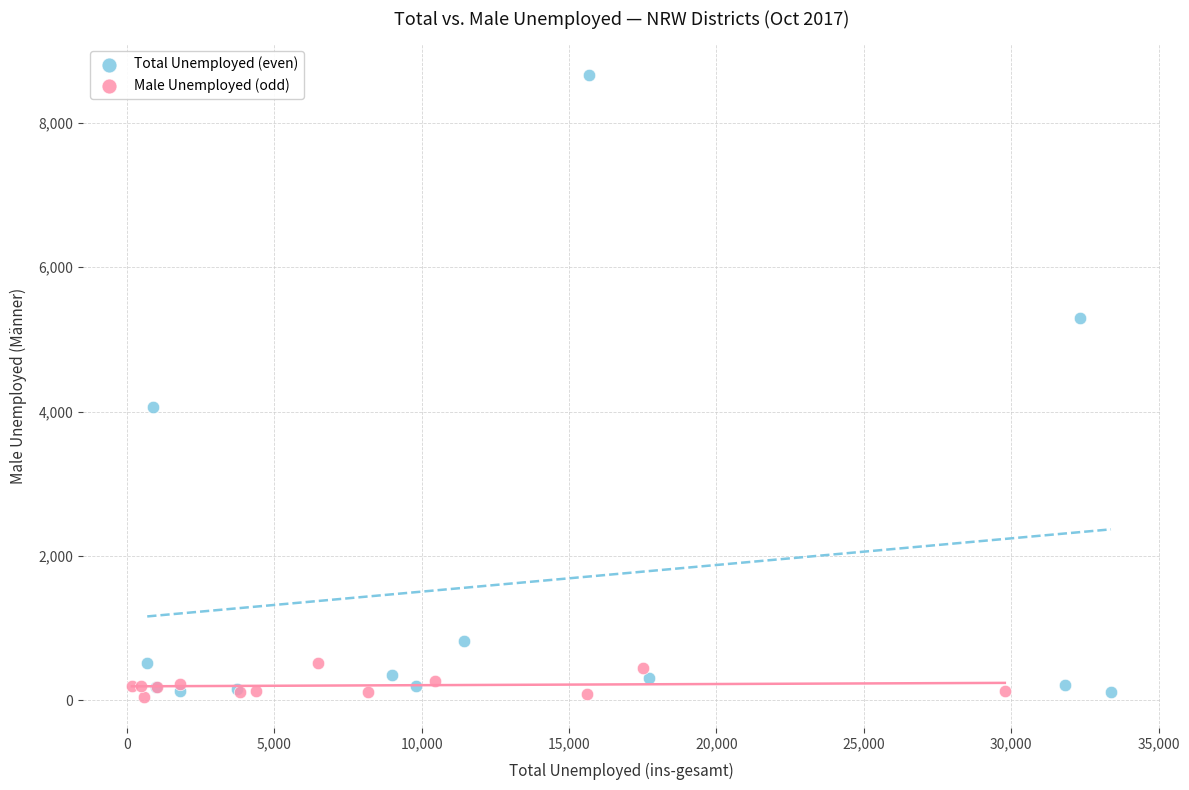

Which series reaches the maximum Y coordinate?

Total Unemployed (even)